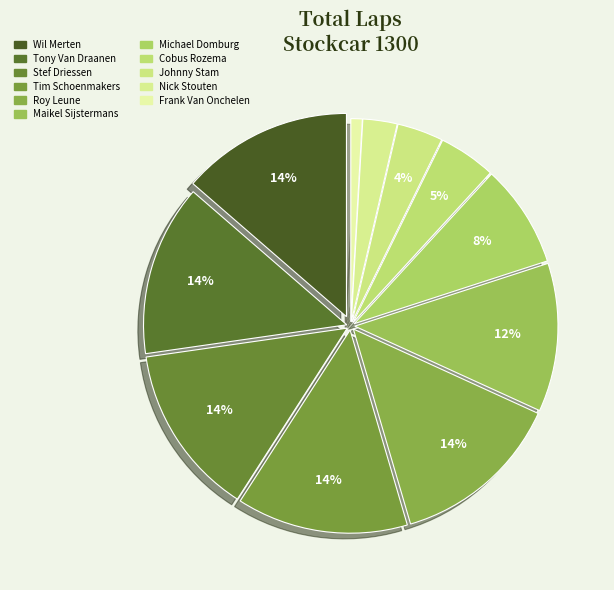

To the nearest percent, what is the difference between the Maikel Sijstermans and Tim Schoenmakers slice percentages?

2%